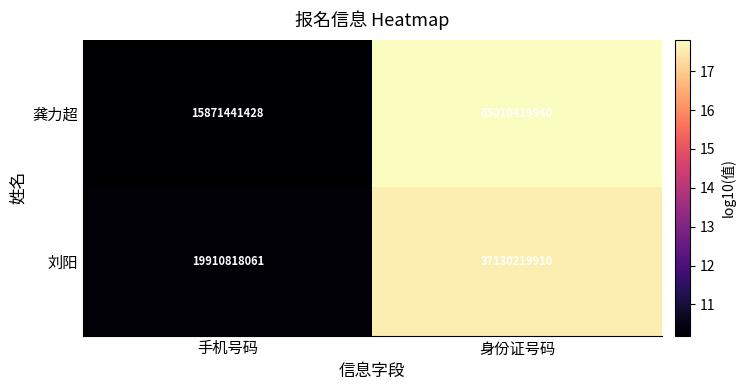

Reading right to left, list all the values displayed in this chart.

龚力超: 身份证号码=65010419940	手机号码=15871441428
刘阳: 身份证号码=37130219910	手机号码=19910818061